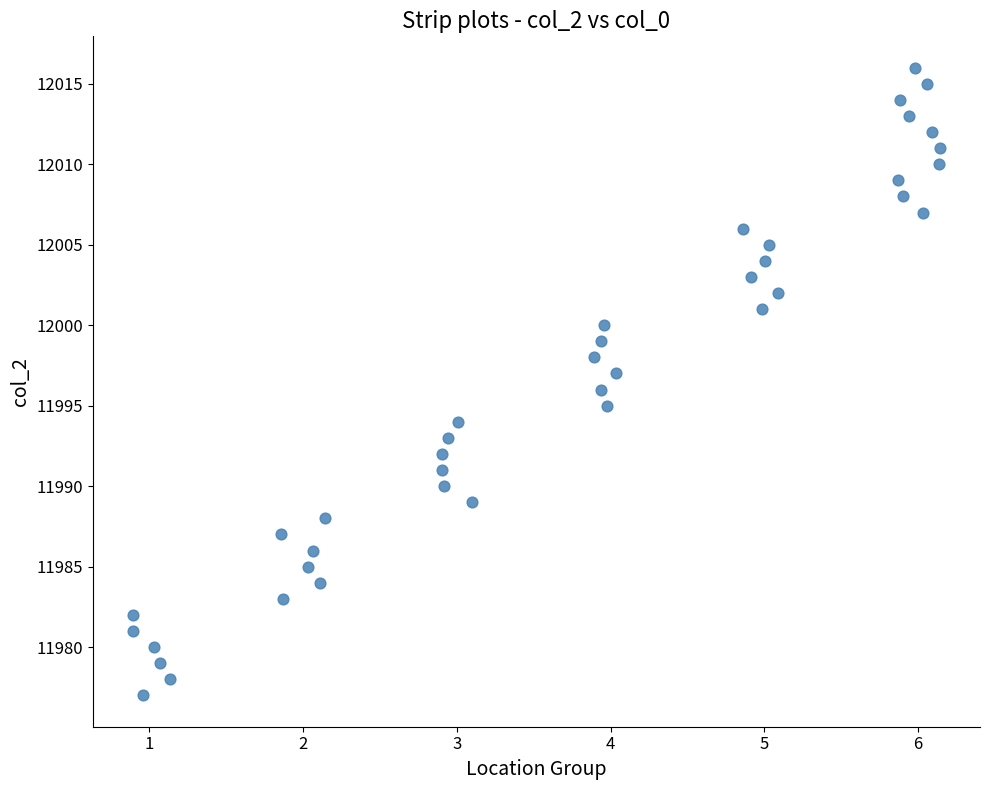

What is the range of Y values (max minus min)?

39